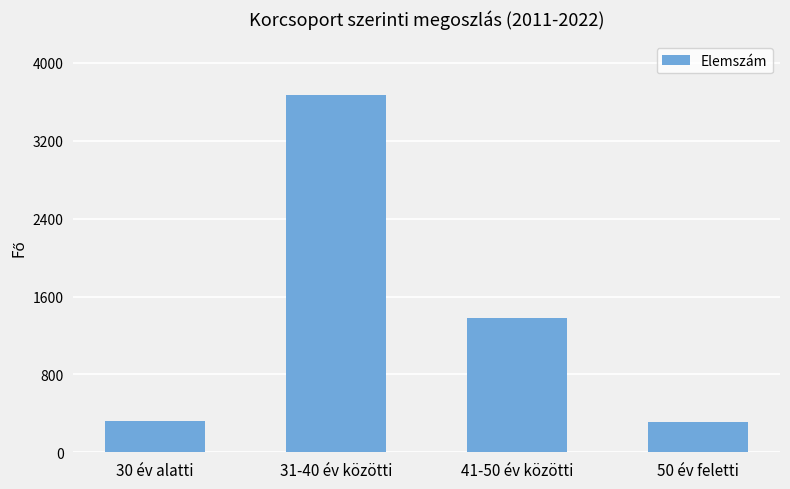

What is the label of the 2nd bar from the left?

31-40 év közötti